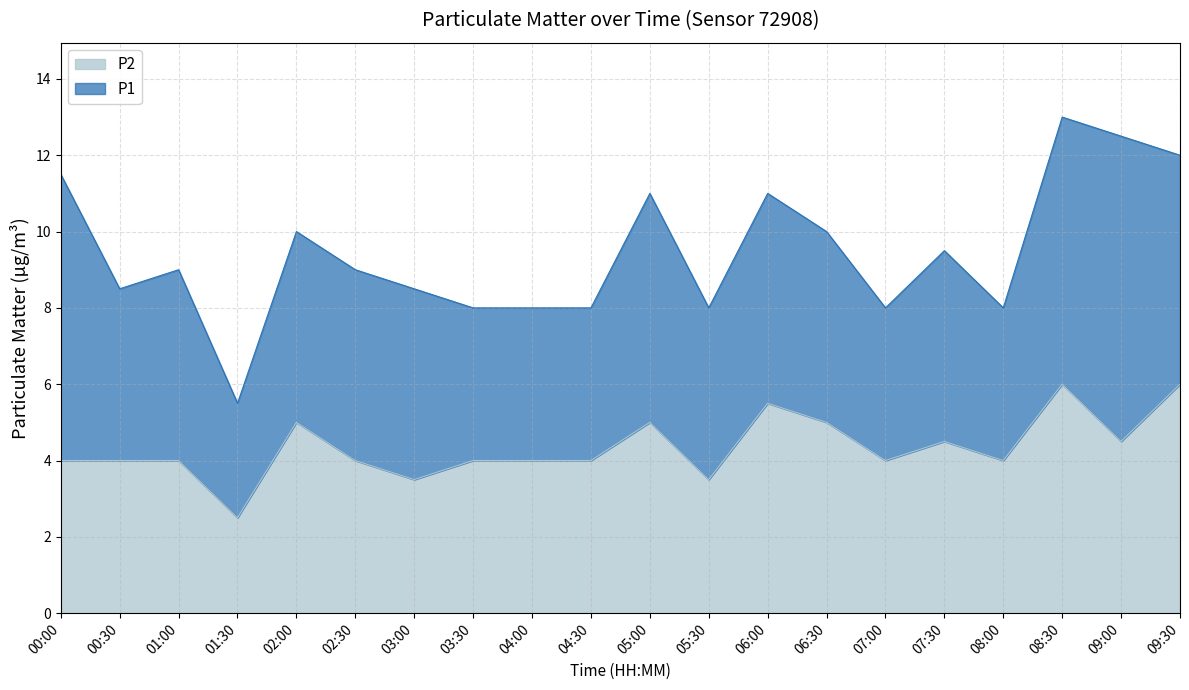

The value of P2 at 07:00 is 4.0. True or false?

True